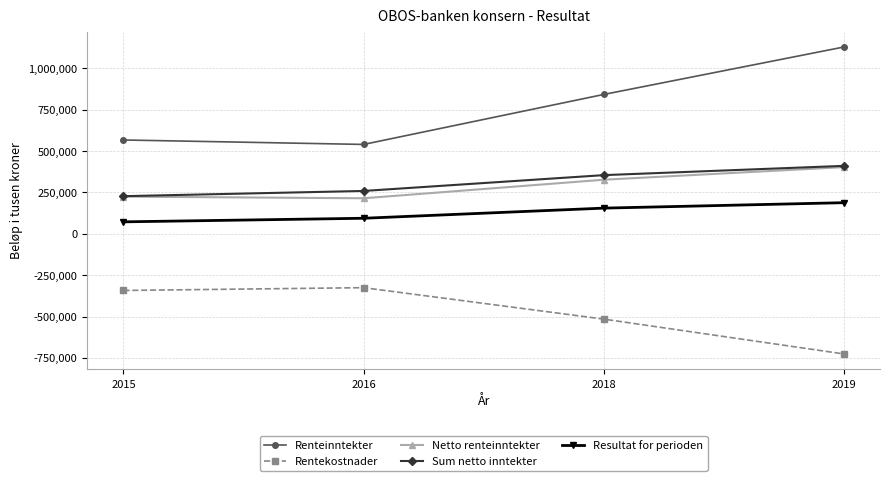

At which category does Netto renteinntekter reach its first local valley?

2016